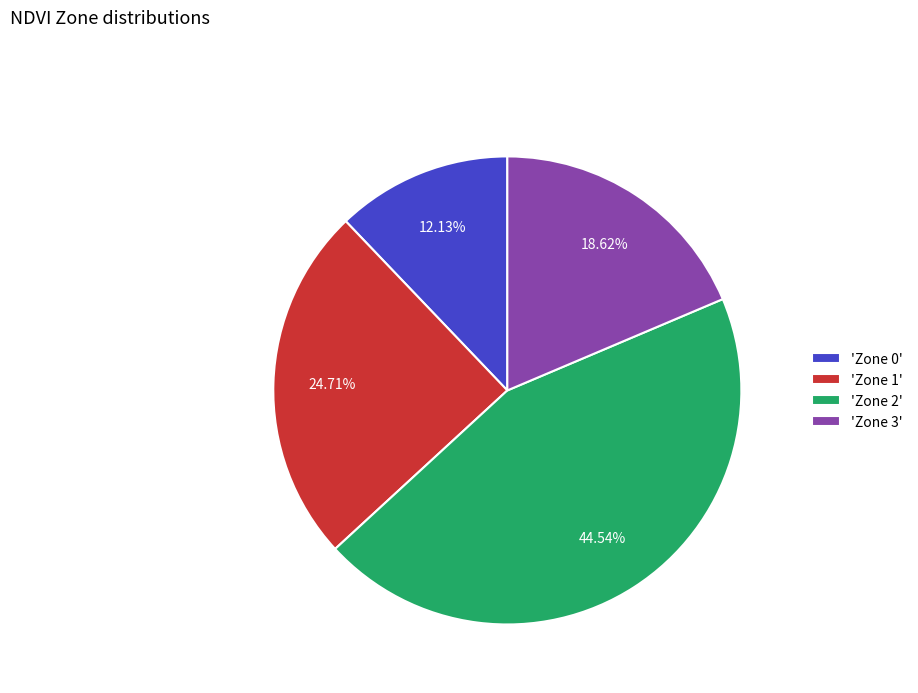

Does 'Zone 1' represent more than half of the total?

No